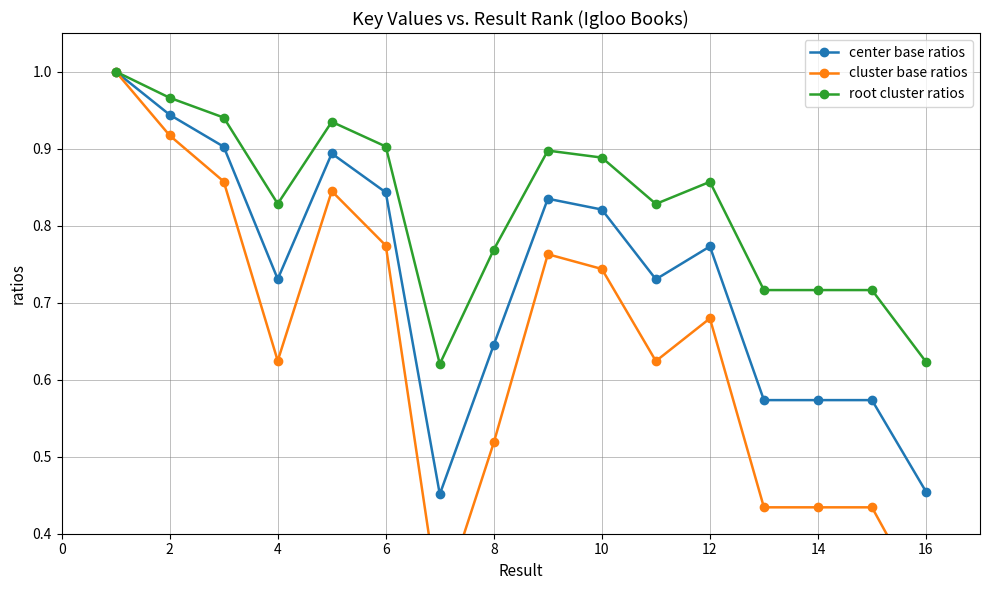

At which category does center base ratios reach its first local valley?

4